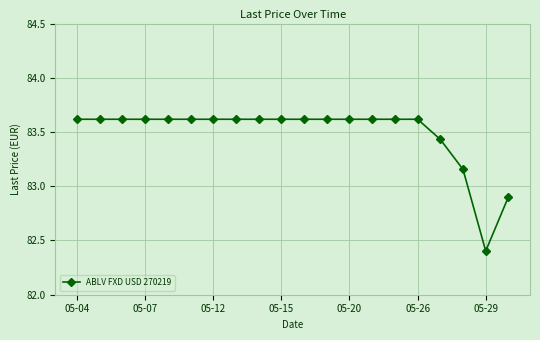

What is the difference between the maximum and minimum values?

1.2